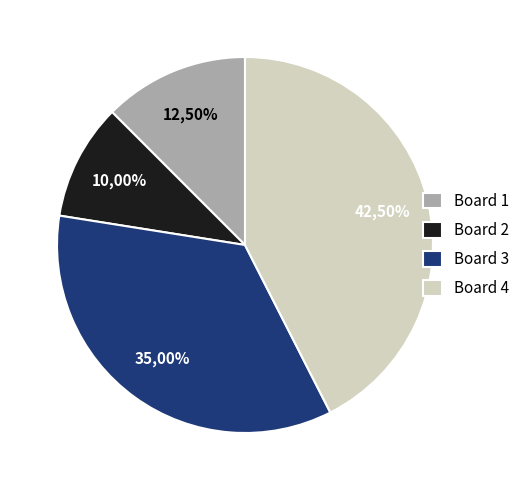

Rank the categories by value from highest to lowest.

Board 4, Board 3, Board 1, Board 2